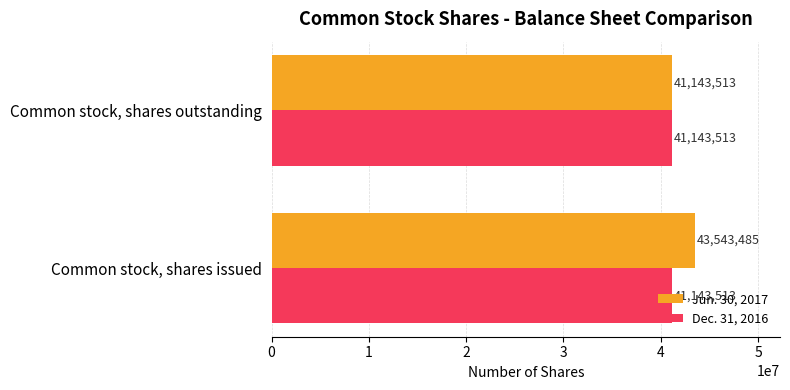

What is the difference between the highest and lowest values at Common stock, shares issued?

2399972